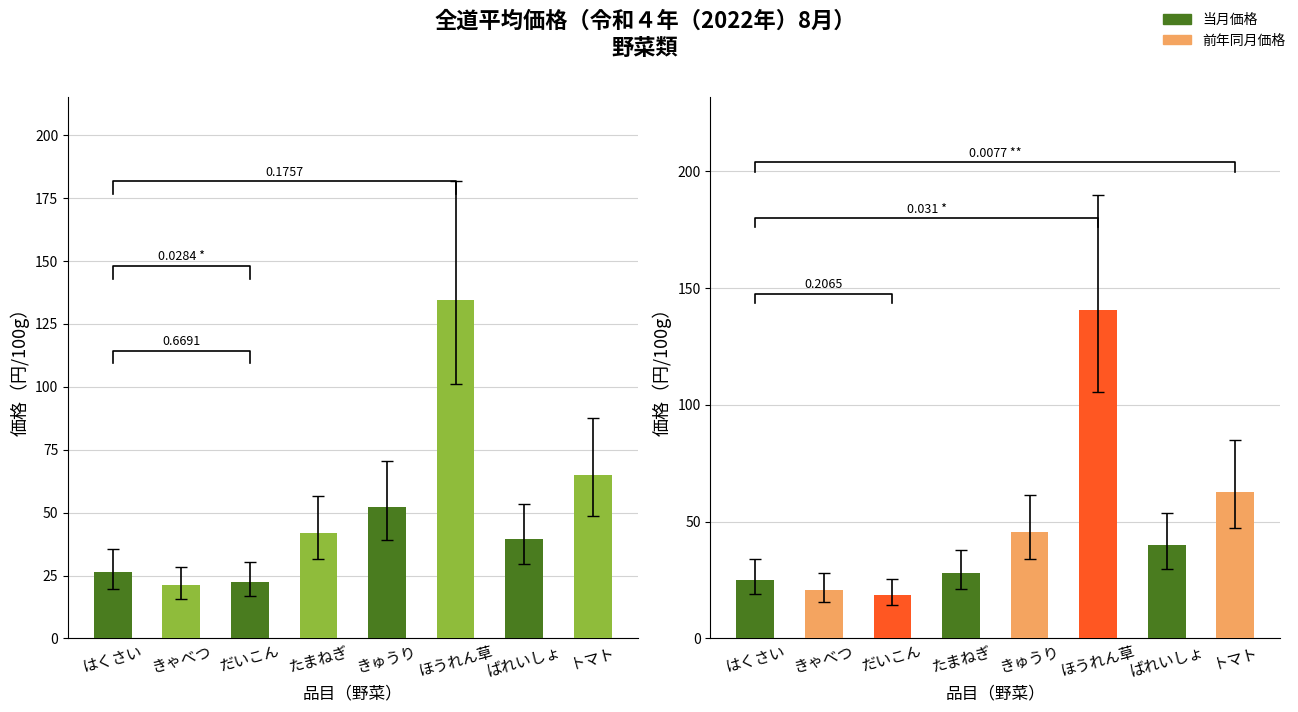

Where does the 前年同月価格 series first go above 39?

きゅうり